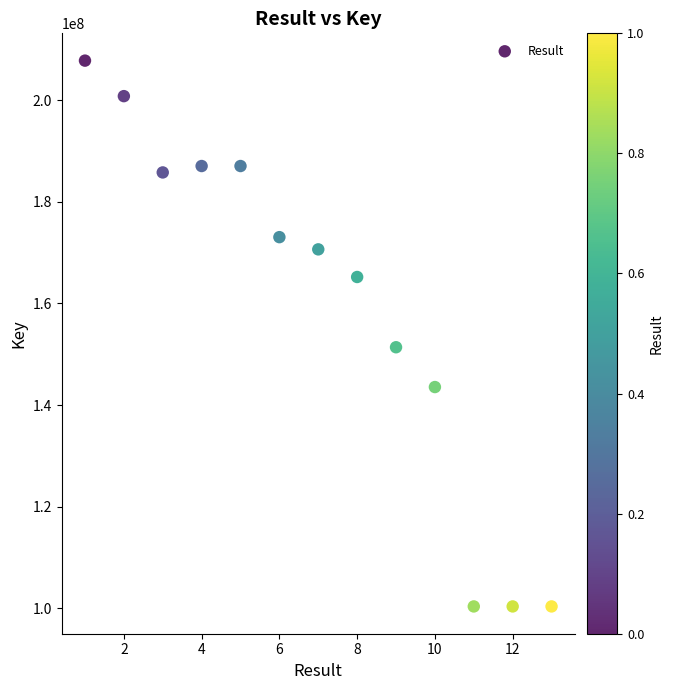

What Y value in the scatter plot is closest to 154084944?

151387492